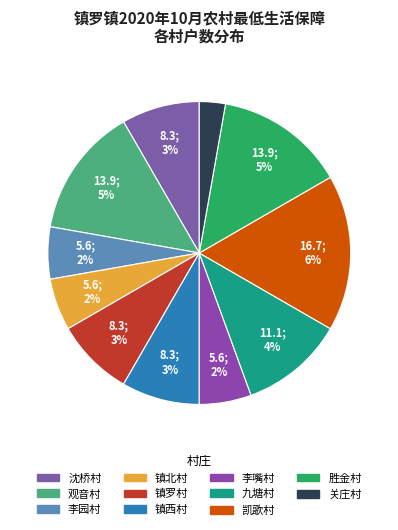

What is the ratio of the value at 镇西村 to the value at 镇罗村?

1.0